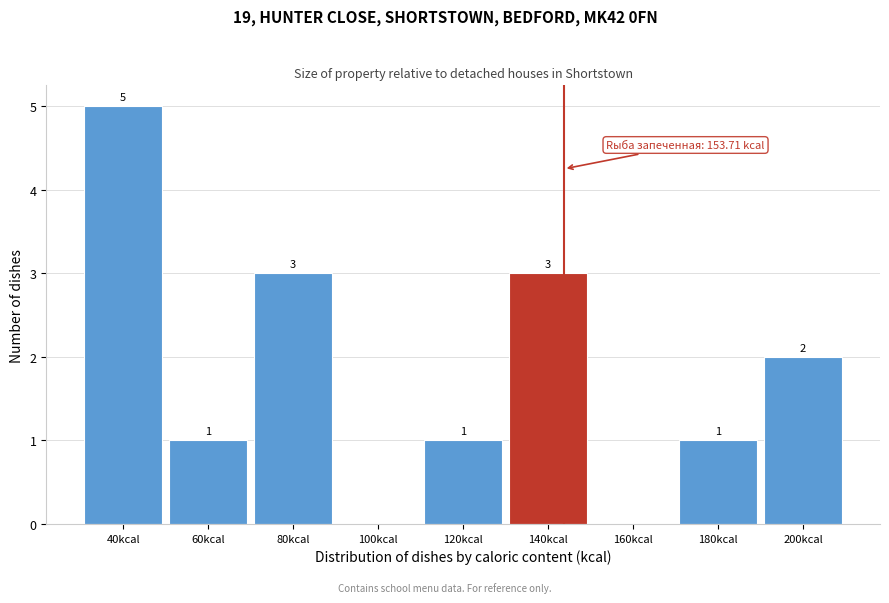

Reading left to right, what are all the values shown in this chart?

40kcal=5	60kcal=1	80kcal=3	100kcal=0	120kcal=1	140kcal=3	160kcal=0	180kcal=1	200kcal=2